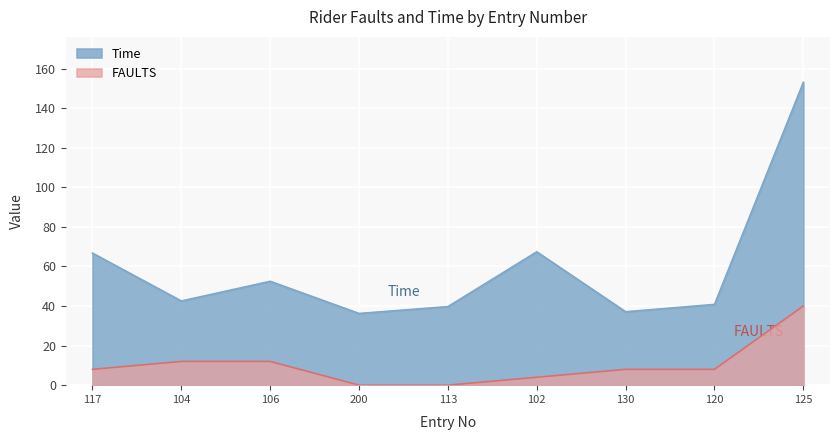

At which category does Time reach its first local peak?

106